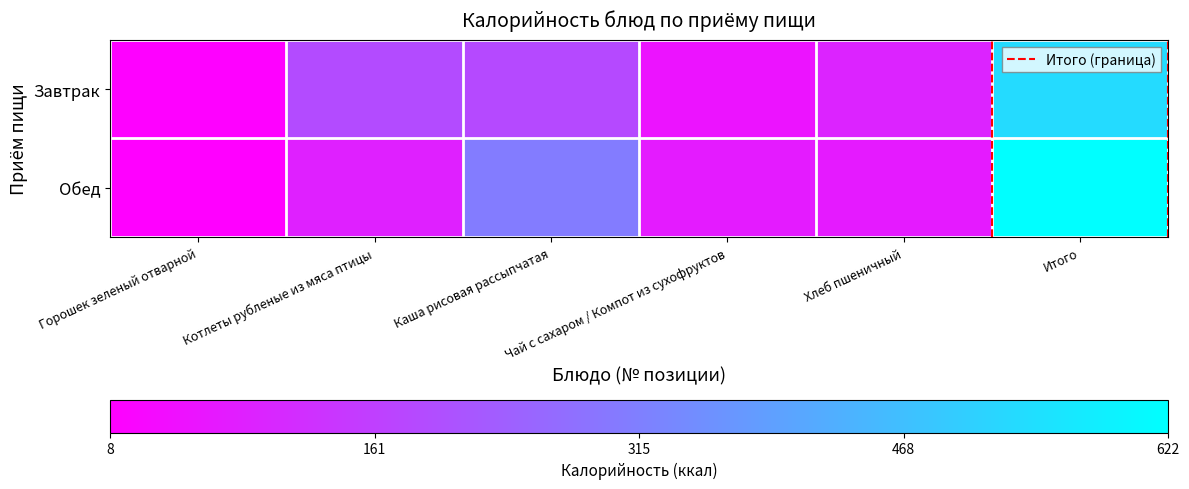

At which category is the sum across all series the highest?

Итого